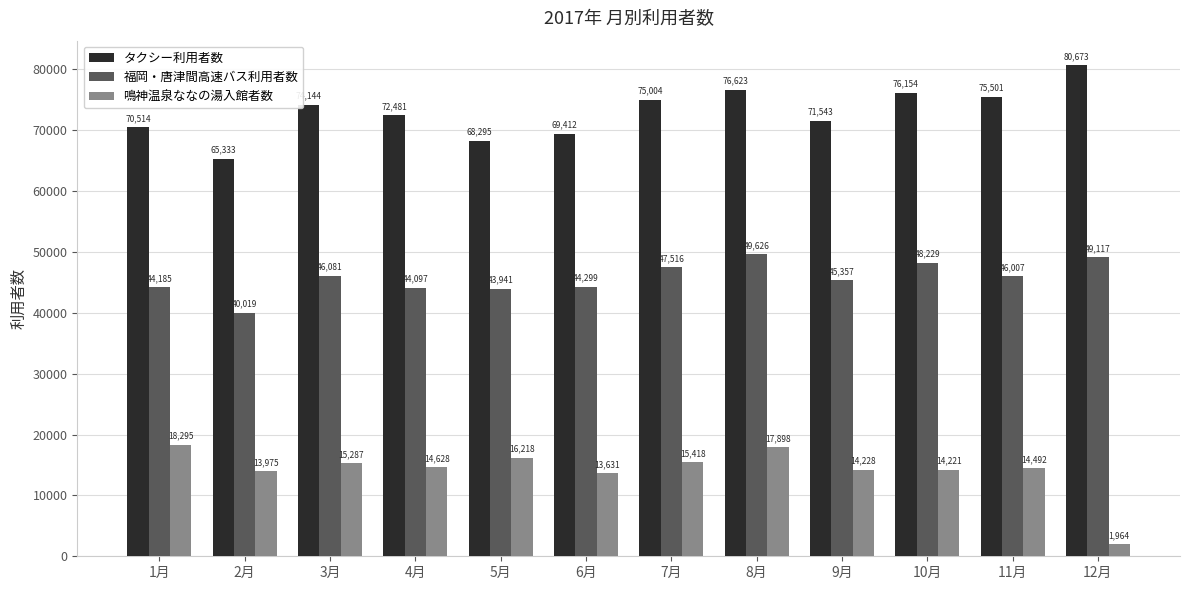

What is the difference between the second highest and minimum values in the 福岡・唐津間高速バス利用者数 series?

9098